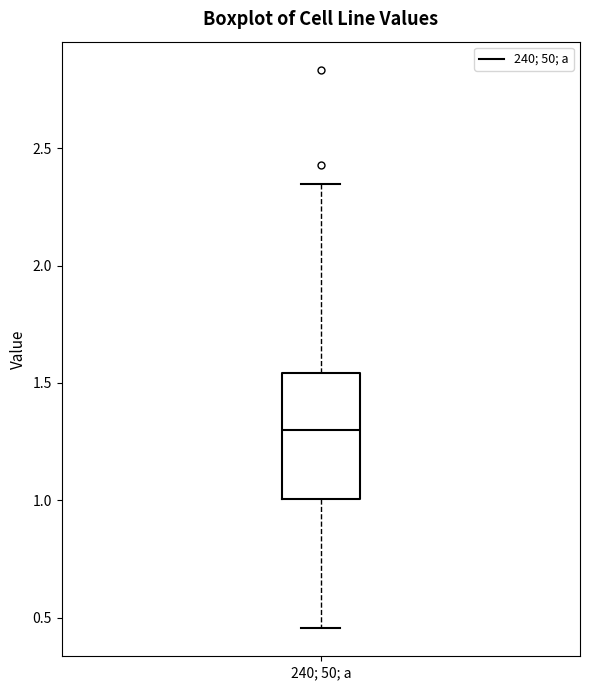

Where does the lower whisker of the box for 240; 50; a end on the y-axis? The values are not printed on the chart, so give them approximately, as read against the axis.

0.45